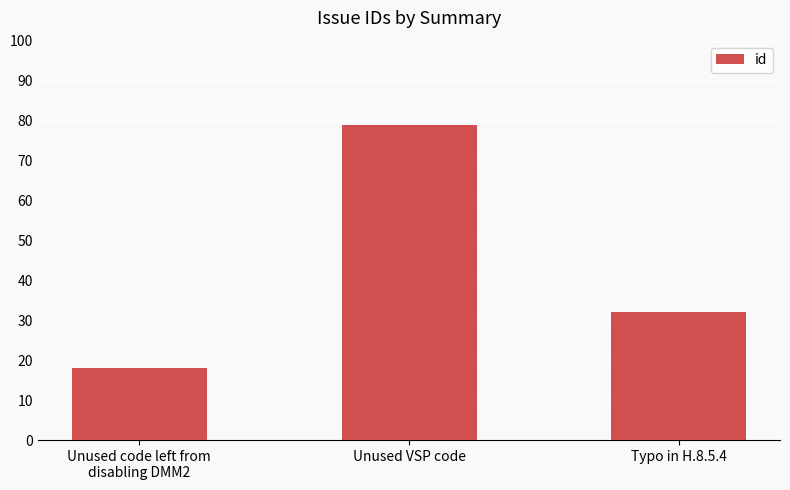

True or false: the data shows 18 at Unused code left from
disabling DMM2.

True